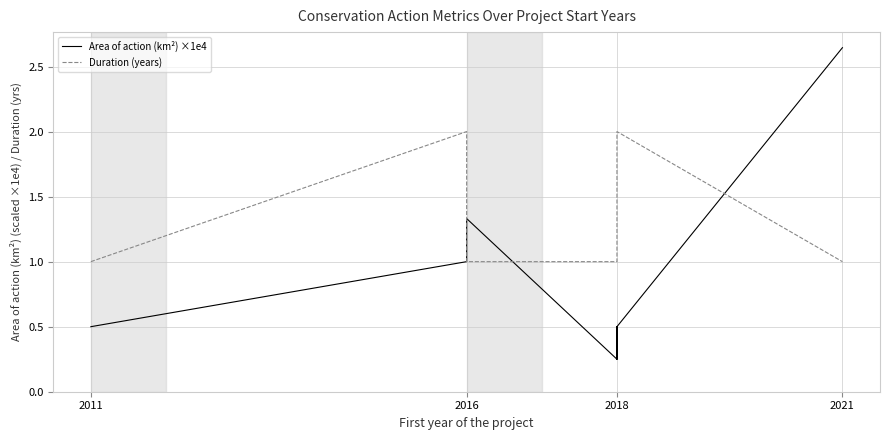

Reading left to right, transcribe all the data shown in this chart.

Area of action (km²) ×1e4: 0.5	1.0	1.0	1.3	0.2	0.5	0.2	0.2	0.5	0.5	0.5	2.6
Duration (years): 1.0	2.0	1.0	1.0	1.0	1.0	1.0	1.0	2.0	2.0	2.0	1.0